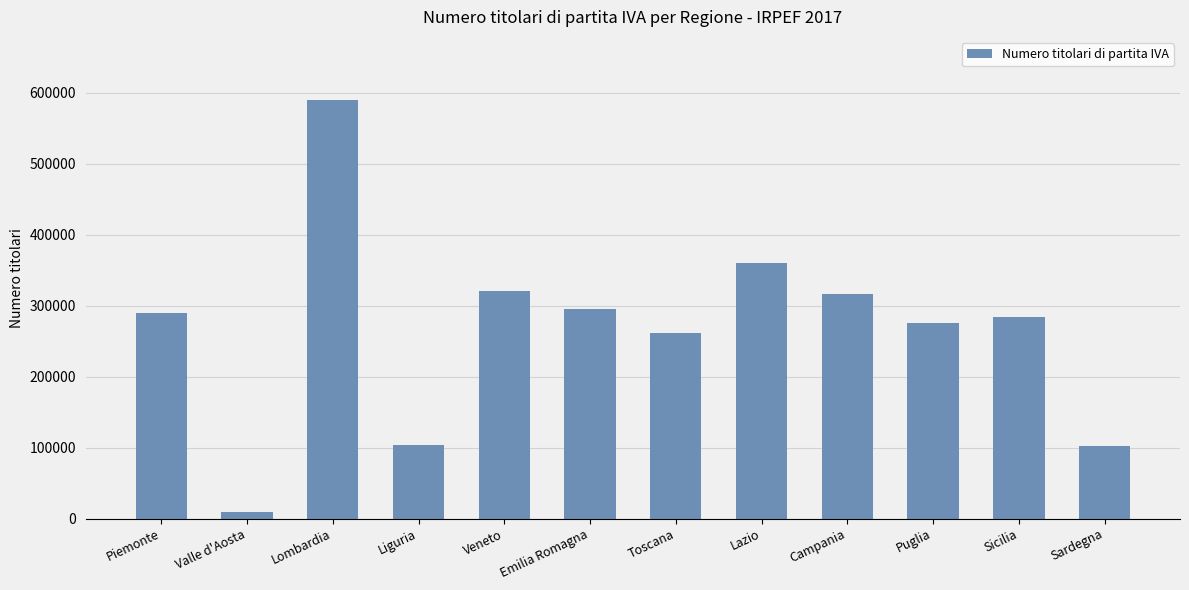

At which category does the chart reach its peak across all series?

Lombardia